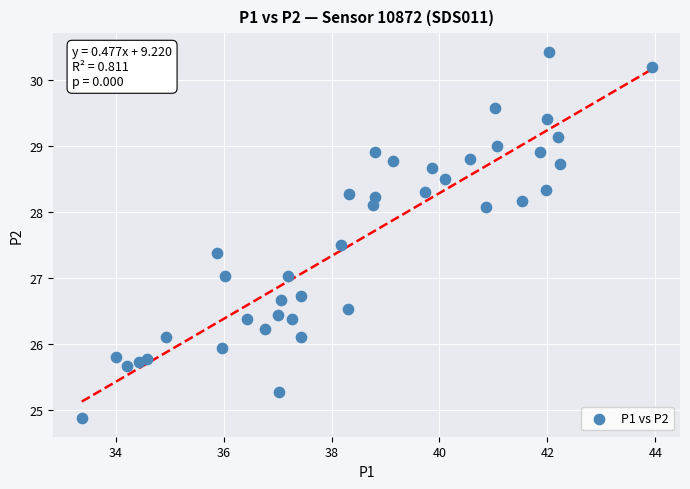

What is the range of X values (max minus min)?

10.6